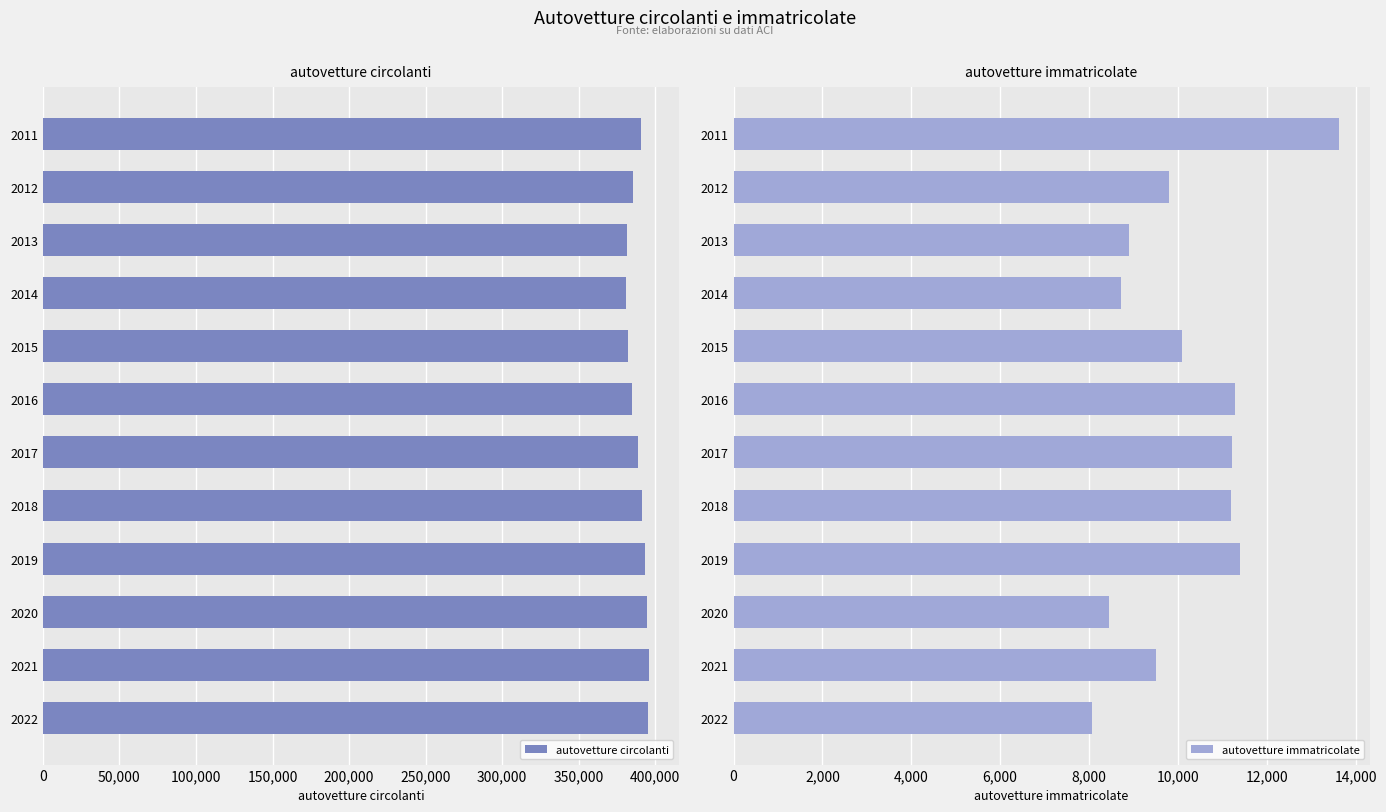

What value does the autovetture immatricolate series have at 2018, to the nearest 10?

11190